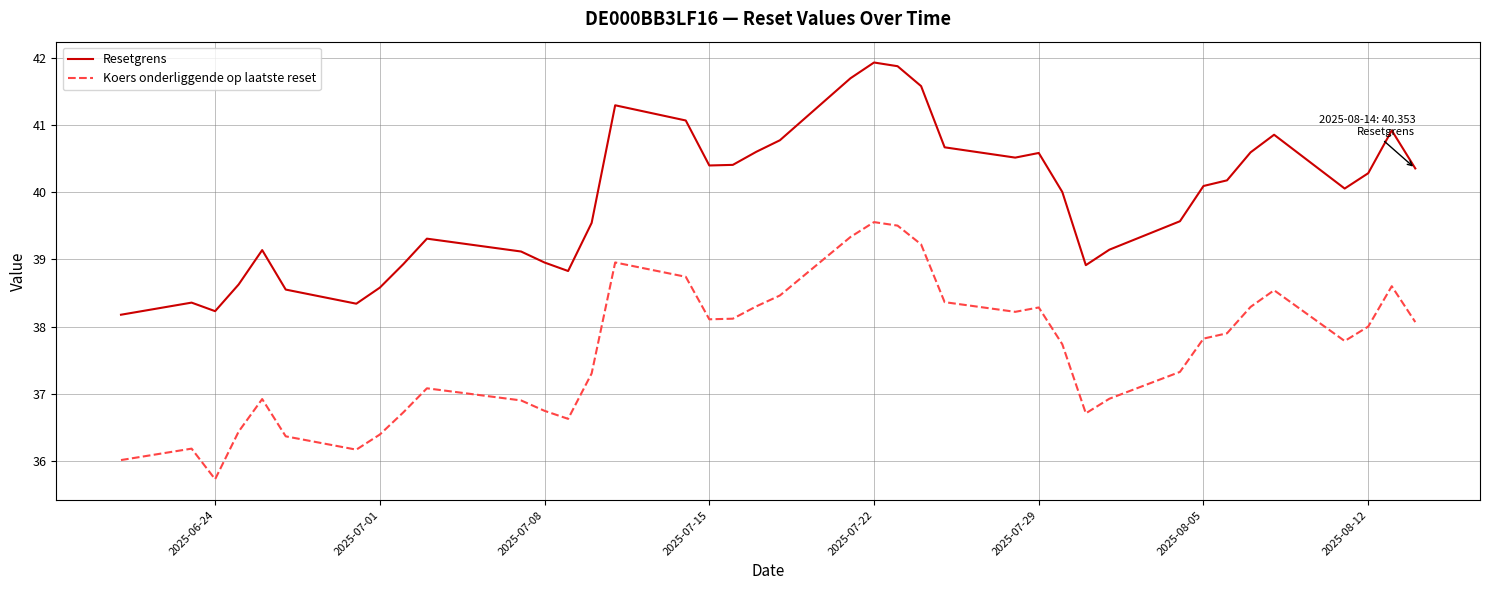

True or false: Koers onderliggende op laatste reset and Resetgrens intersect in this chart.

False